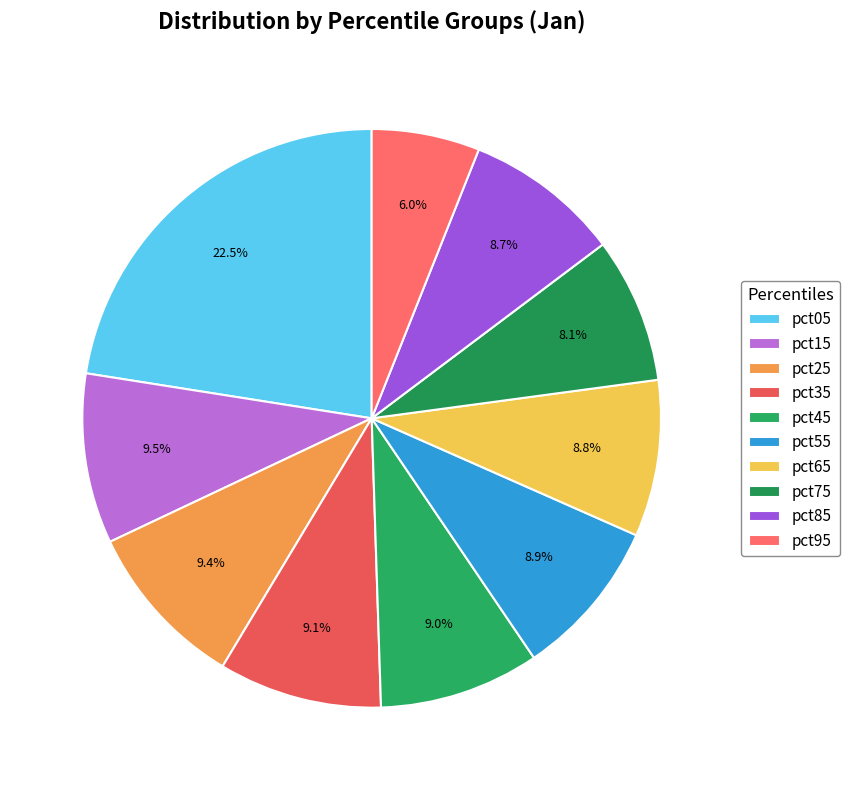

Which slice is the largest?

pct05